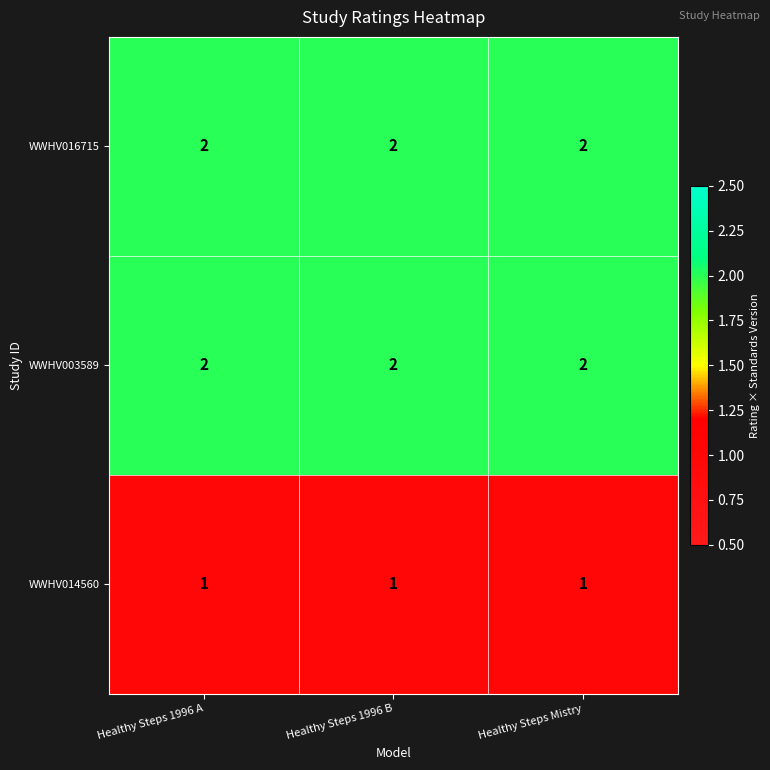

Is it true that WWHV003589 equals 1 at Healthy Steps Mistry?

False